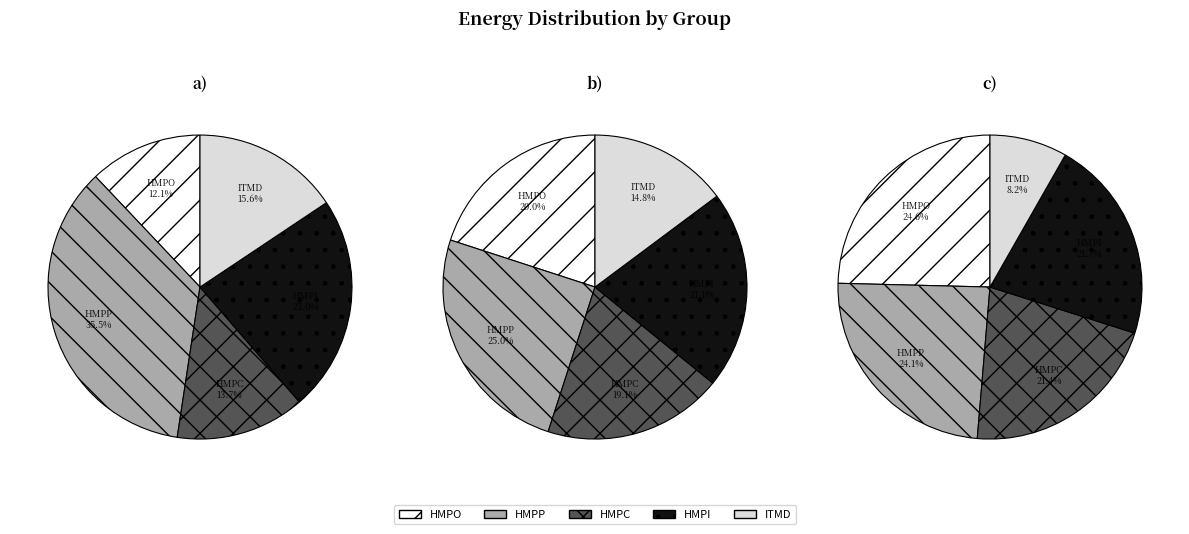

Is it true that HMPC is 19% of the pie?

True